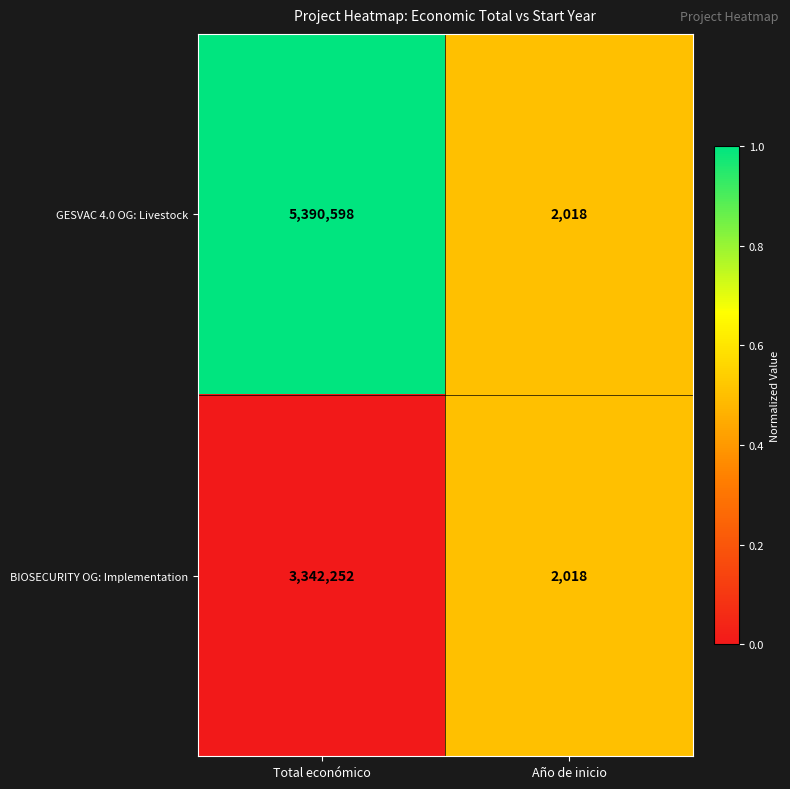

What is the difference between the maximum and minimum values in the BIOSECURITY OG: Implementation series?

3340234